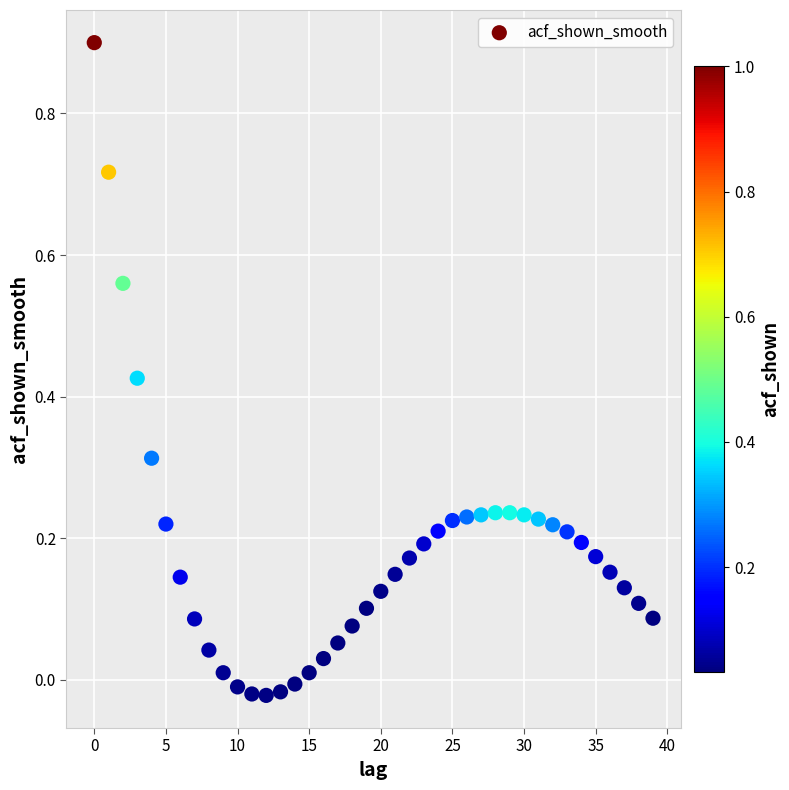

What is the range of Y values (max minus min)?

0.9